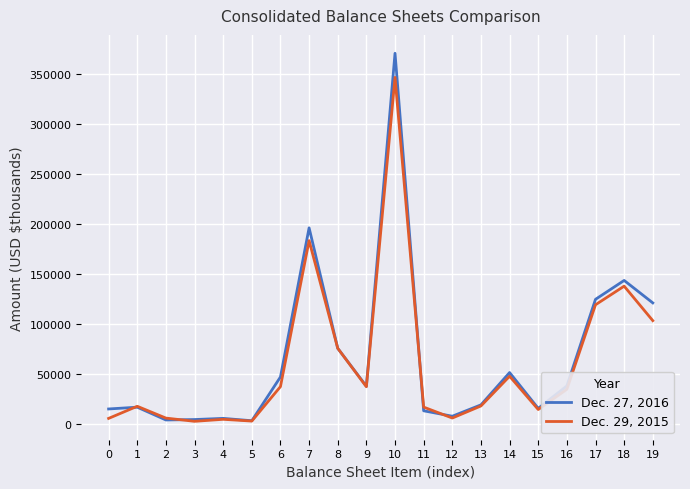

Where is the first local maximum for Dec. 29, 2015?

1